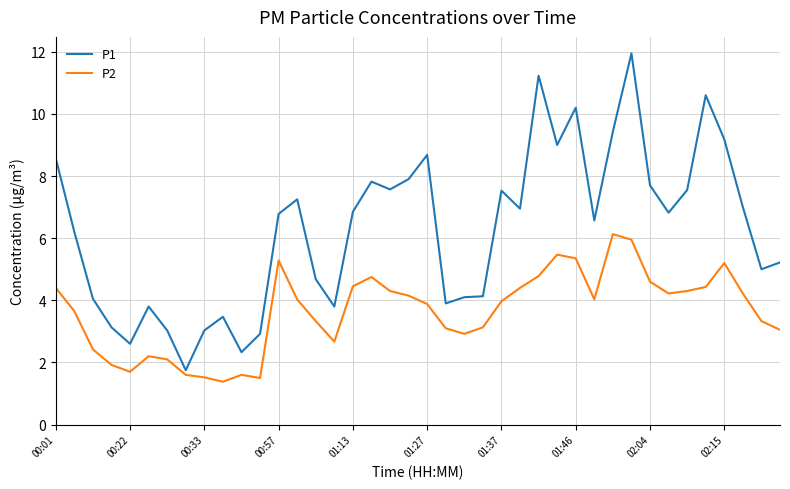

Which series has the largest range (max minus min)?

P1